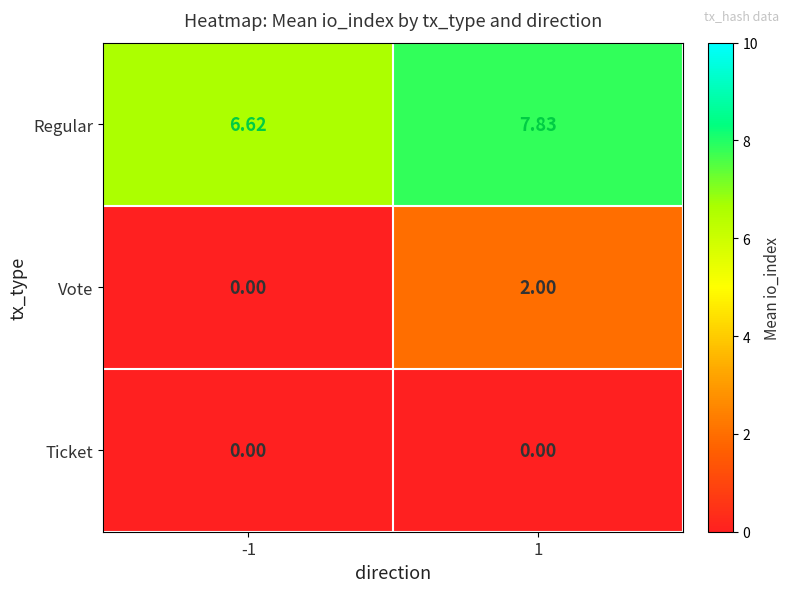

Which series has the largest range (max minus min)?

Vote